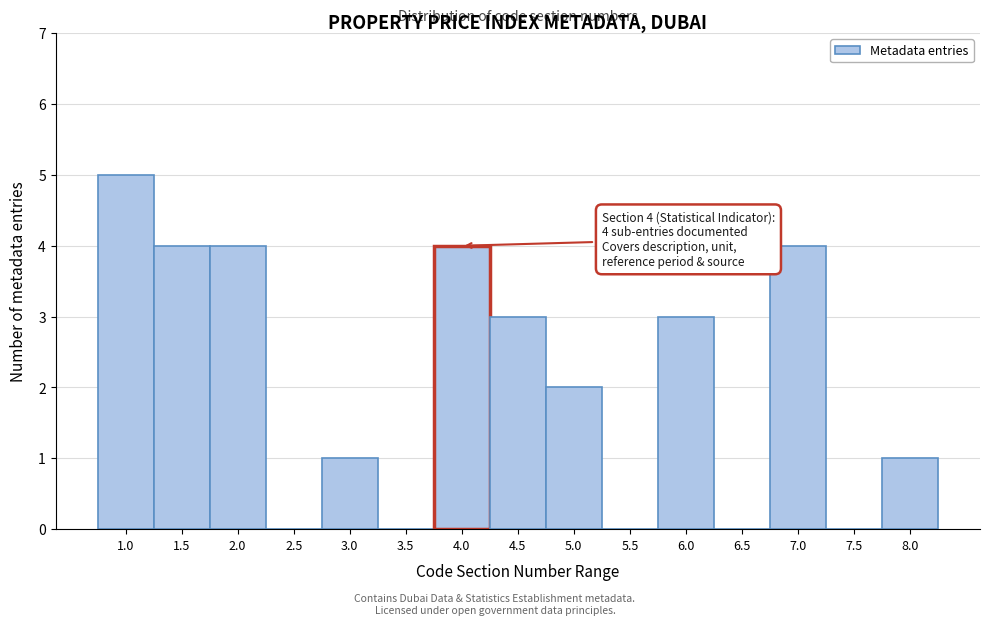

Reading right to left, list all the values displayed in this chart.

8.0=1	7.5=0	7.0=4	6.5=0	6.0=3	5.5=0	5.0=2	4.5=3	4.0=4	3.5=0	3.0=1	2.5=0	2.0=4	1.5=4	1.0=5